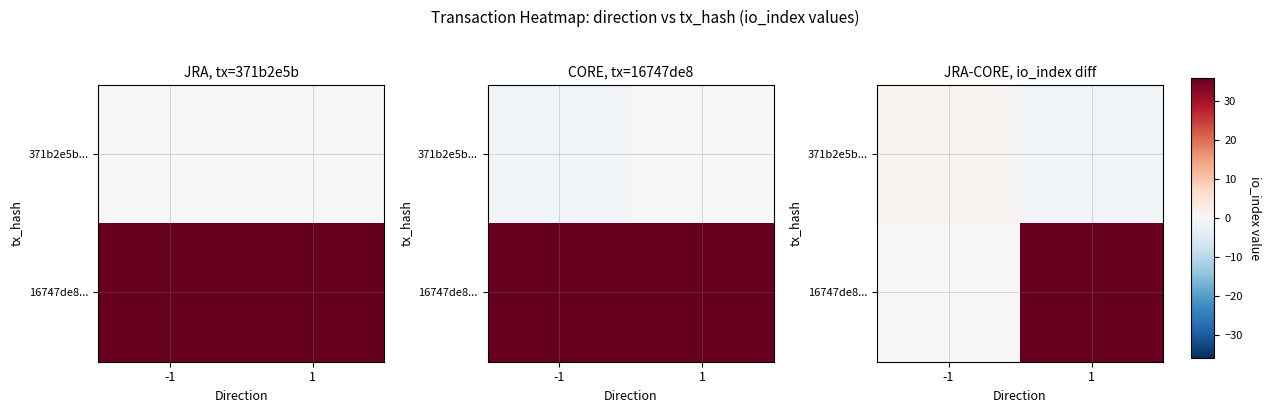

Count the 371b2e5b... values in the range -1 to 1.

2